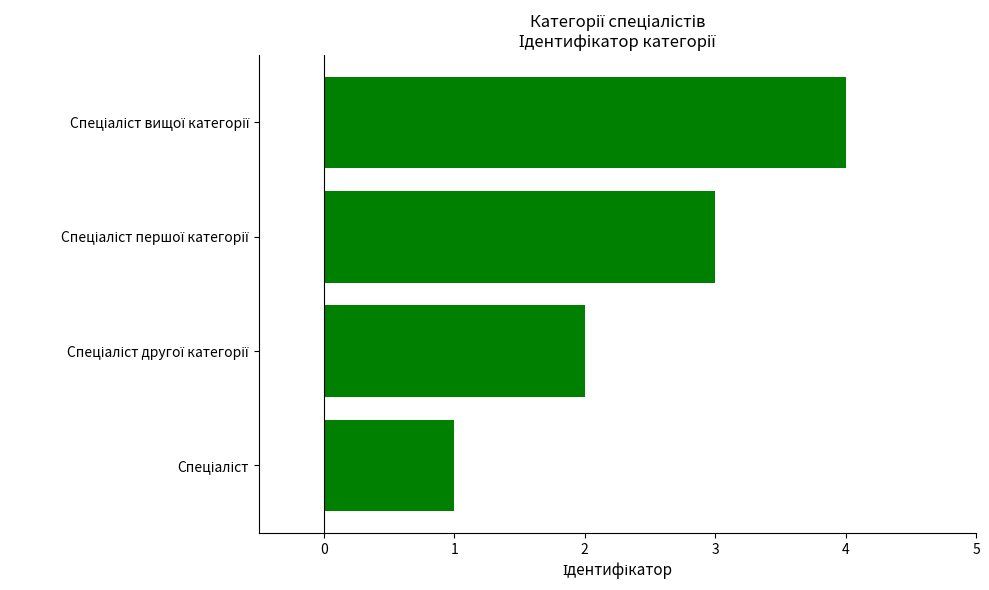

What is the difference between the maximum and minimum values?

3